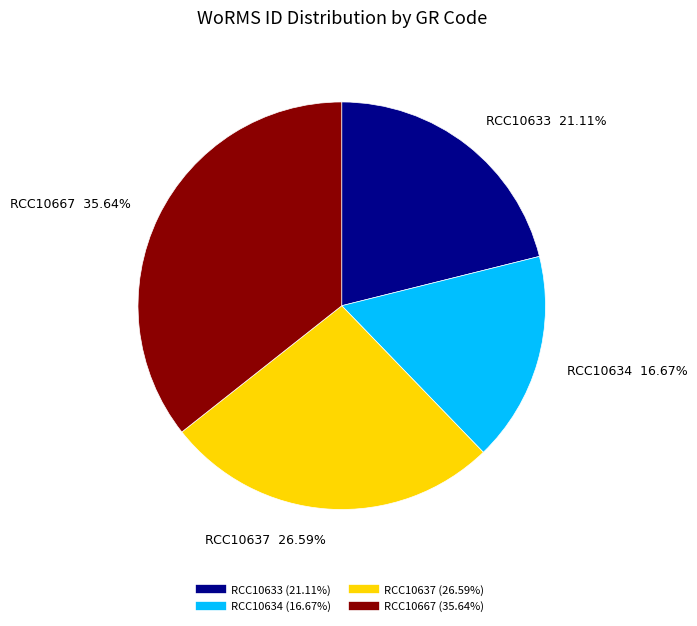

Does RCC10667 account for over 50% of the chart?

No